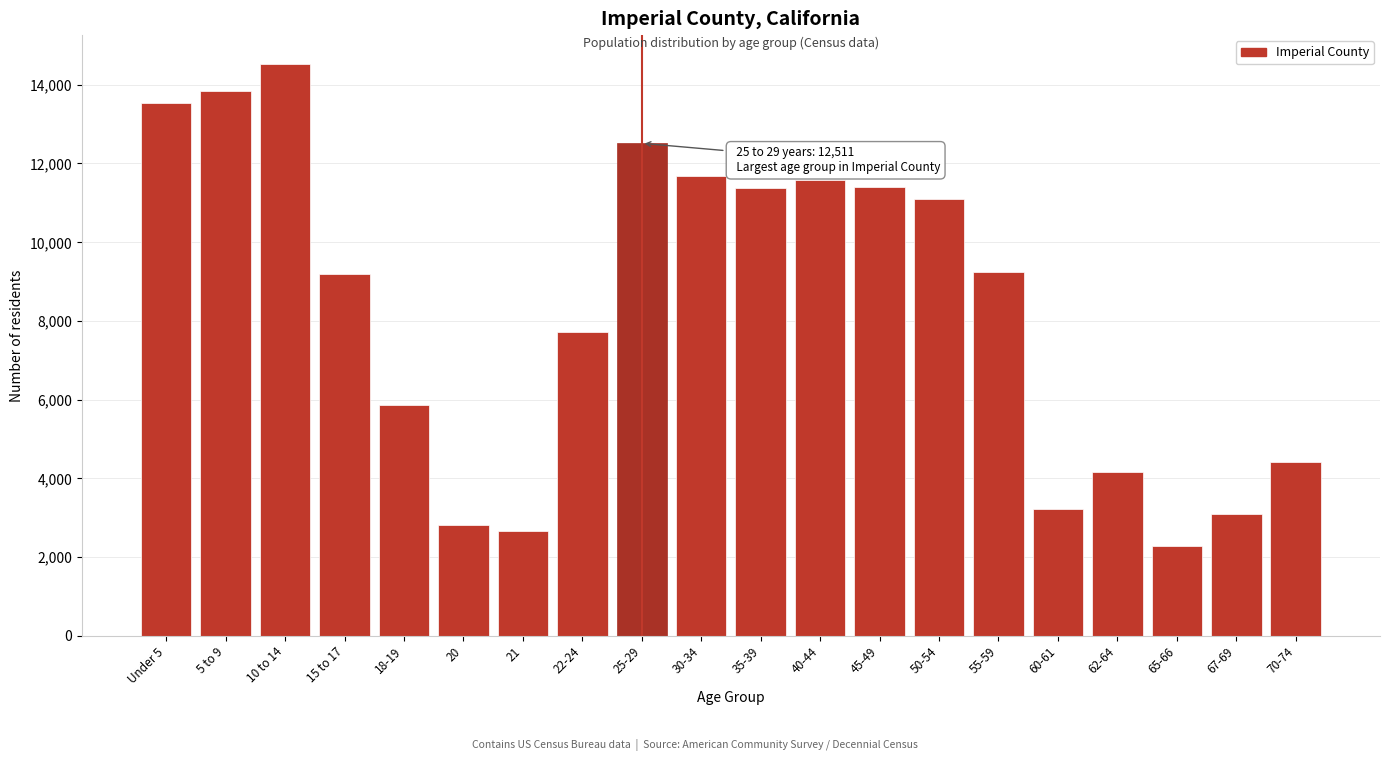

What is the greatest value displayed?

14536